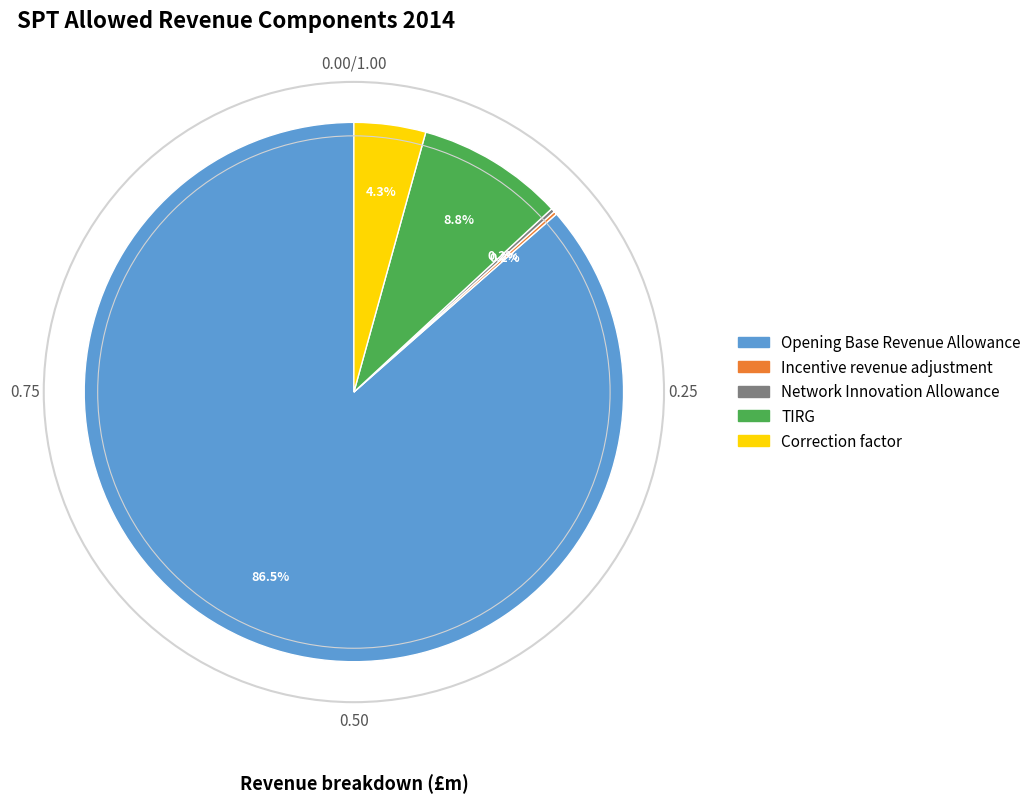

Which has a higher value, Correction factor or Opening Base Revenue Allowance?

Opening Base Revenue Allowance